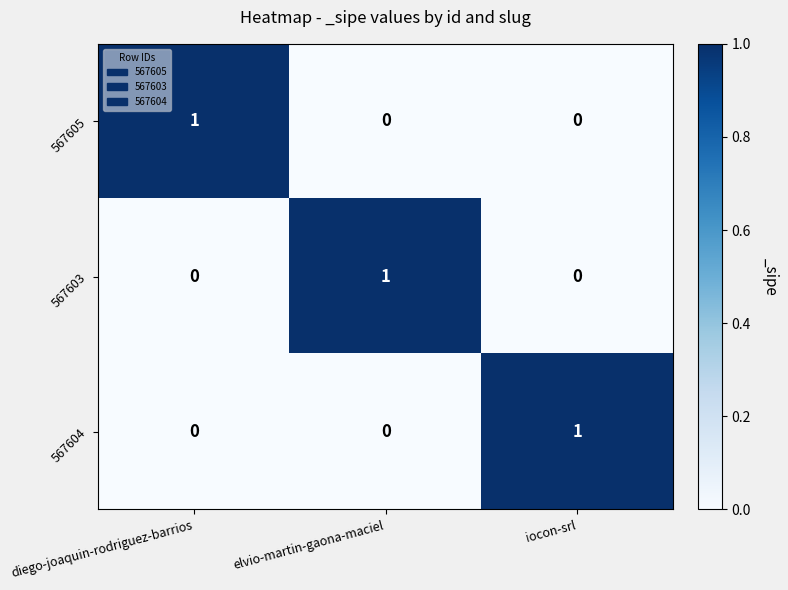

Is the value of 567605 at diego-joaquin-rodriguez-barrios greater than the value of 567603 at diego-joaquin-rodriguez-barrios?

Yes